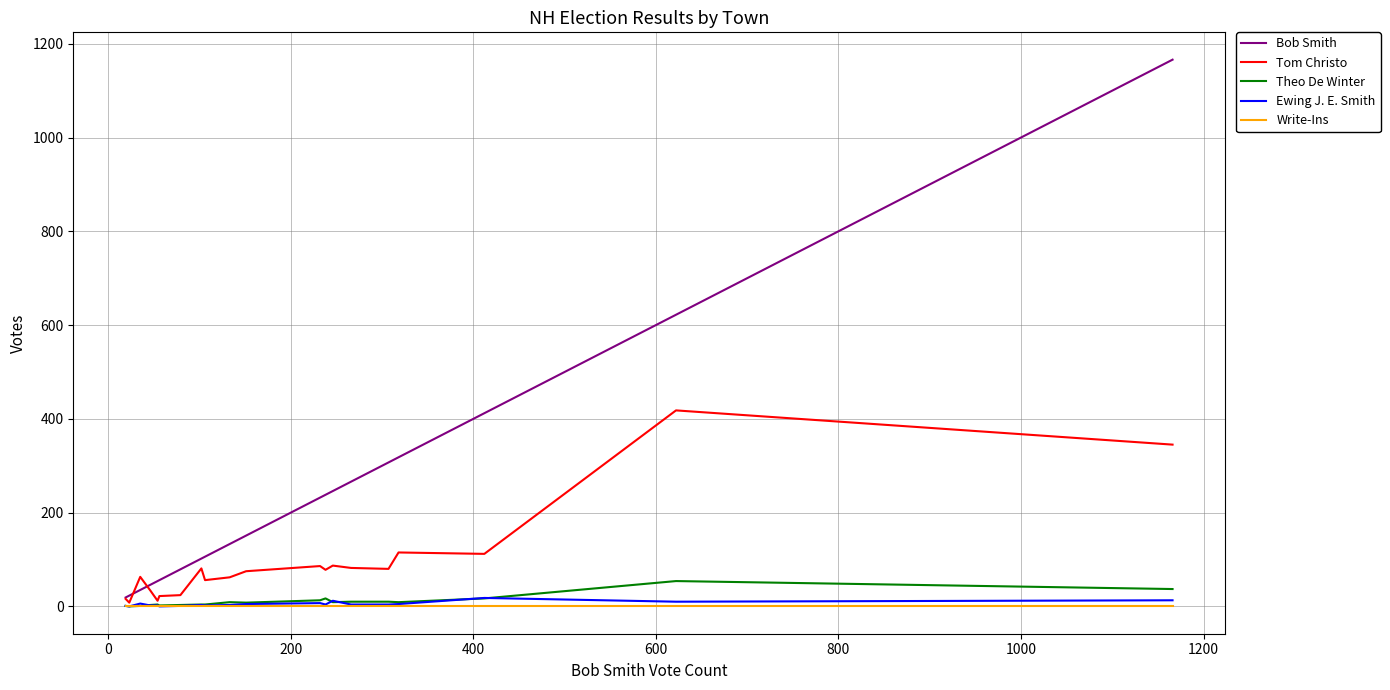

Which series has the largest range (max minus min)?

Bob Smith